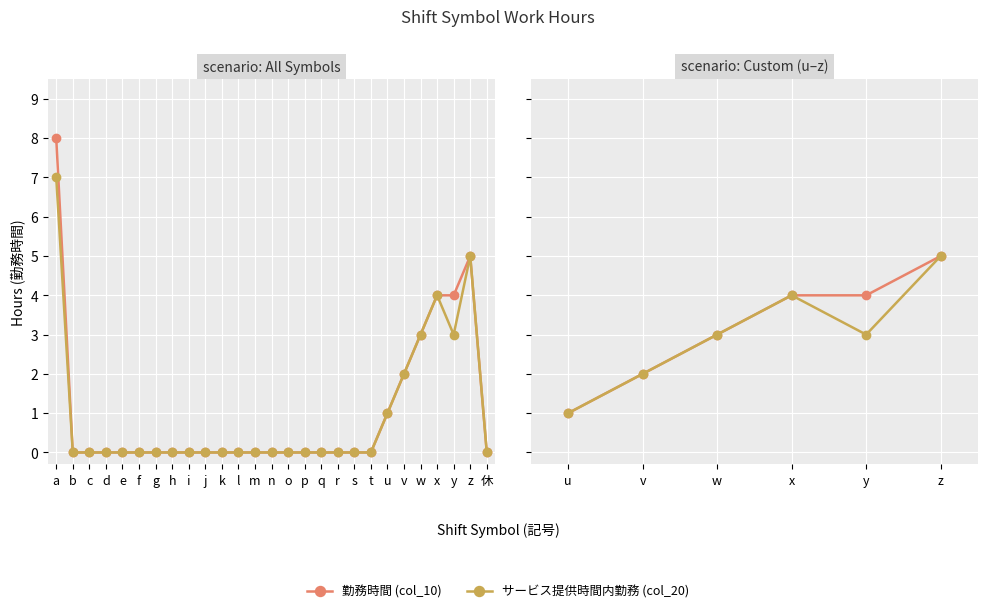

True or false: 勤務時間 (col_10) and サービス提供時間内勤務 (col_20) cross at least once.

False